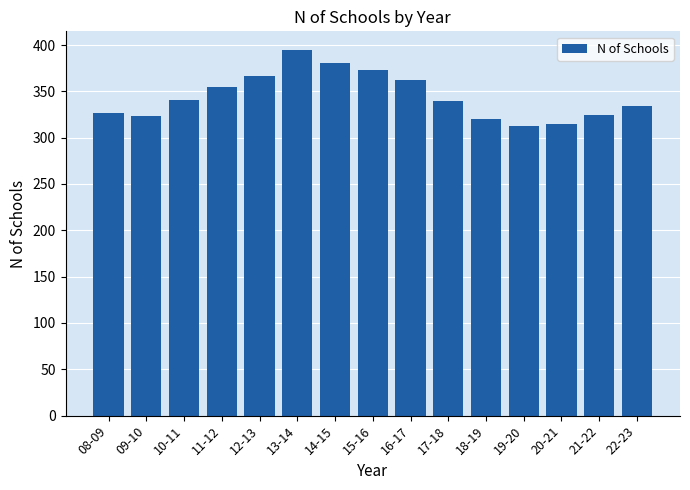

What is the average value?

345